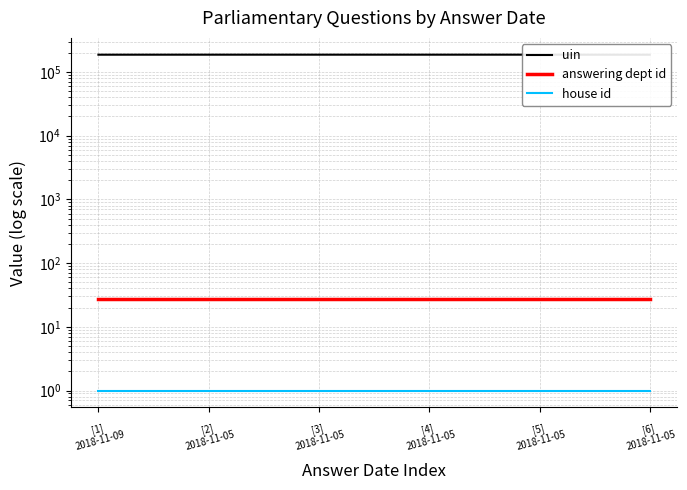

Reading left to right, transcribe all the data shown in this chart.

uin: 186153	186325	186326	186327	186324	186149
answering dept id: 27	27	27	27	27	27
house id: 1	1	1	1	1	1